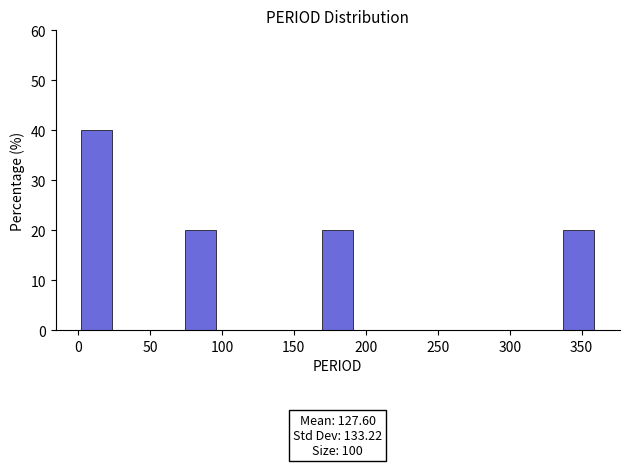

Which range on the x-axis has the tallest bar?

0 to 25